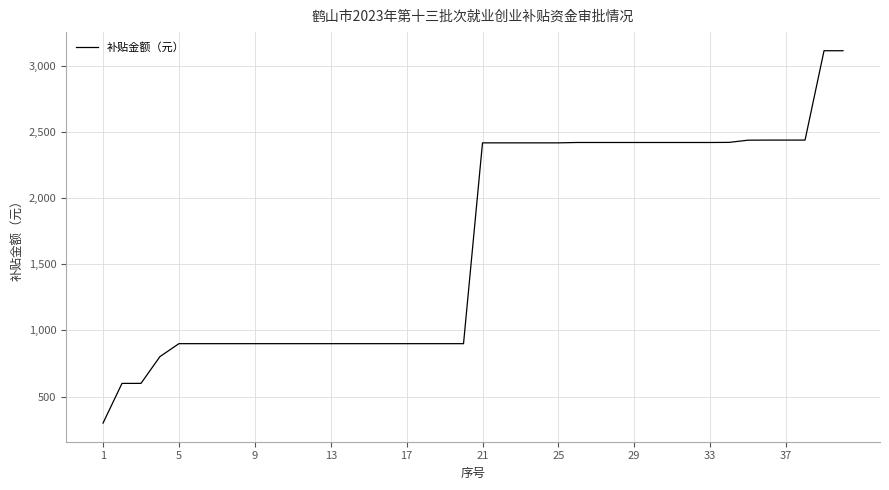

Count the number of values greater than 2416.

20